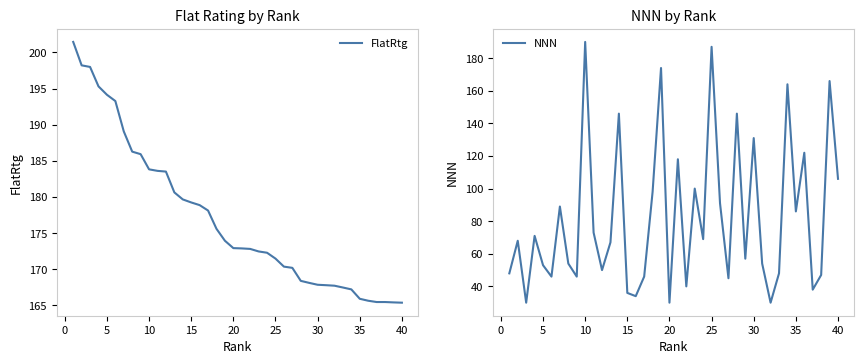

True or false: FlatRtg has more than 0 points higher than both neighbors.

False